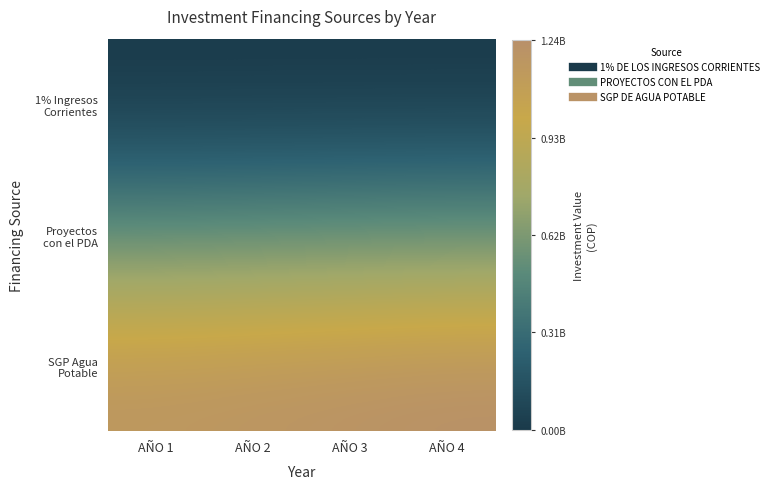

Which category has the lowest value across all series?

AÑO 1